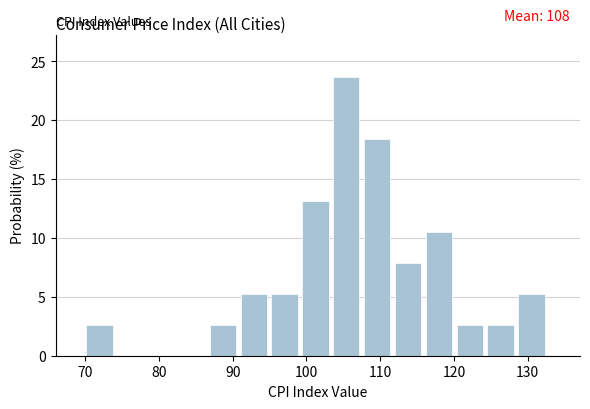

Which range on the x-axis has the tallest bar?

104 to 108